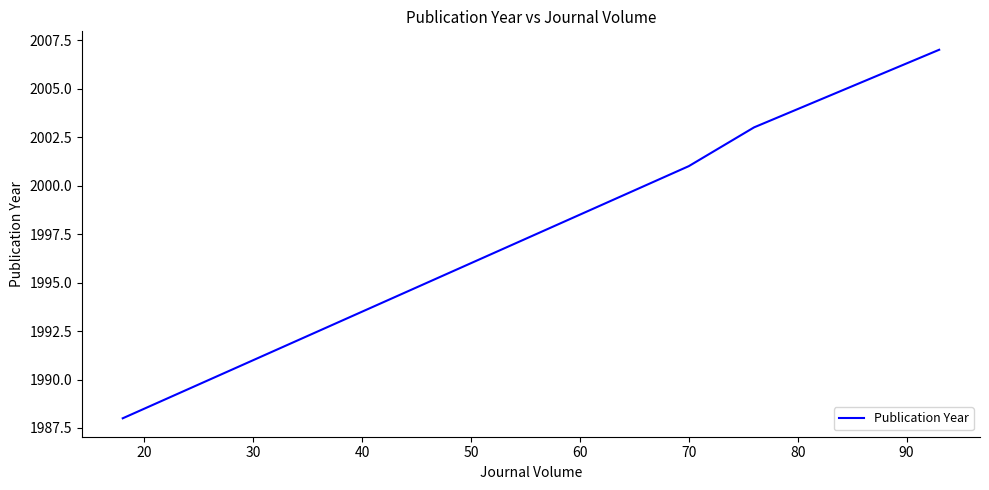

True or false: the data has more than 0 interior local peaks.

False